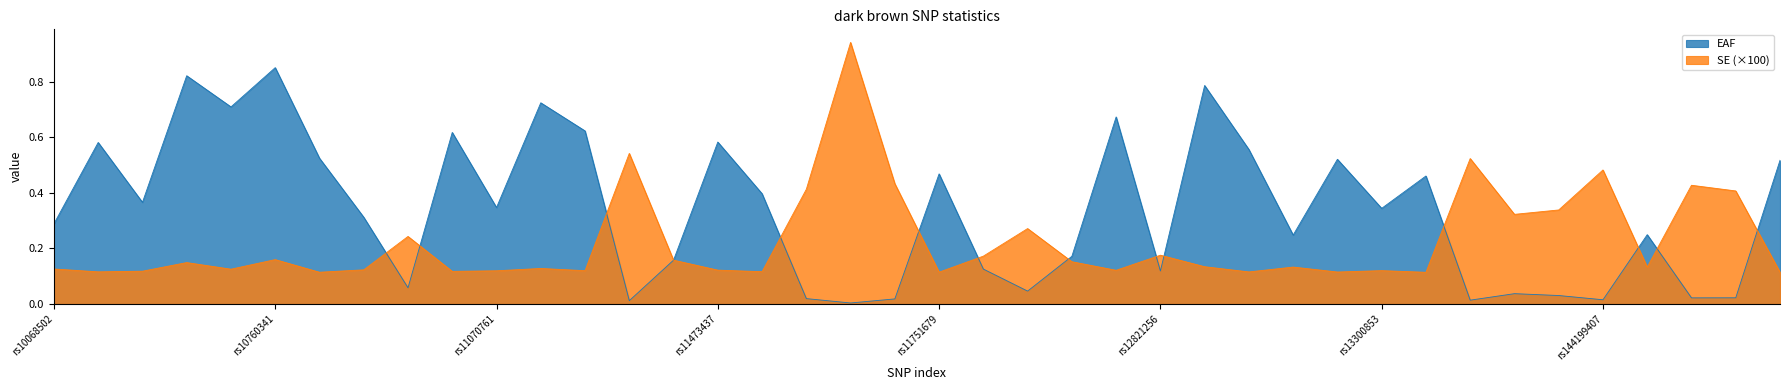

Which category has the lowest value in the SE series?

rs1367409